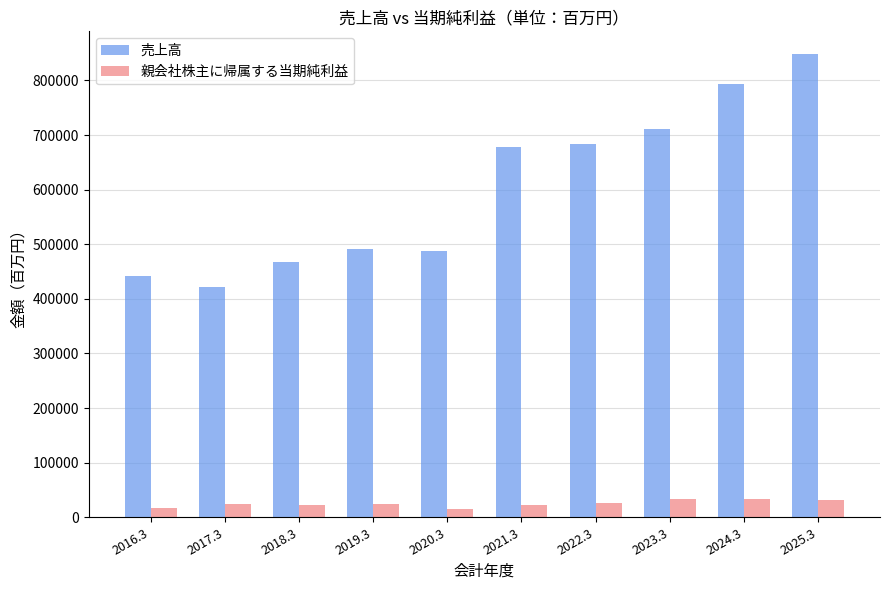

Where is 売上高 nearest to the value 635067?

2021.3